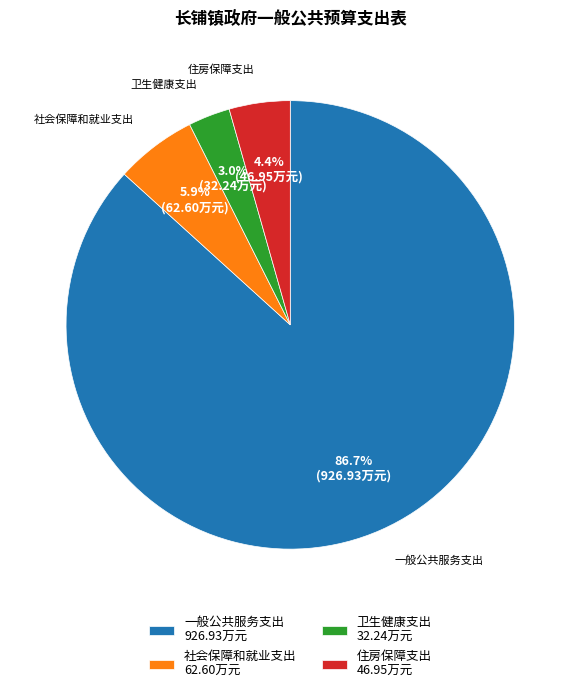

Does any single category account for the majority?

Yes